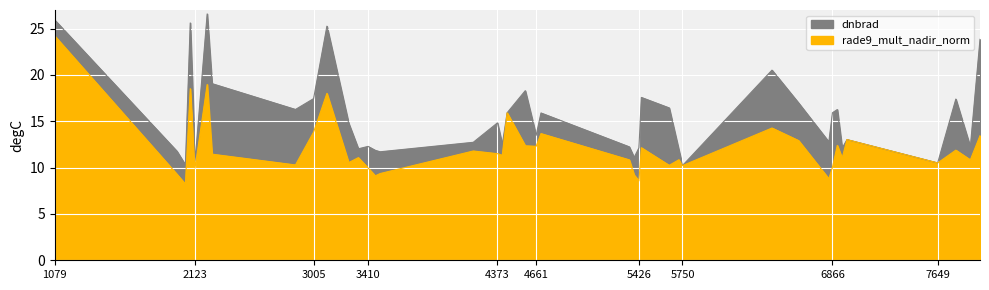

Which series ends up on top after the final intersection of rade9_mult_nadir_norm and dnbrad?

dnbrad